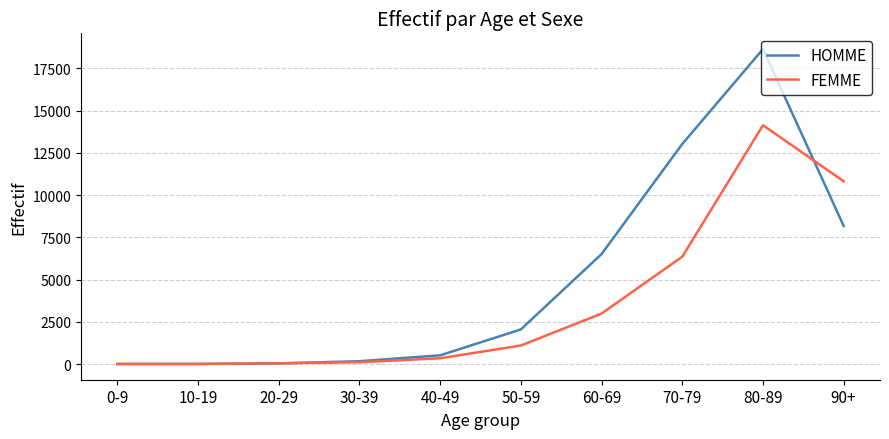

What is the difference between the maximum and minimum values in the FEMME series?

14125